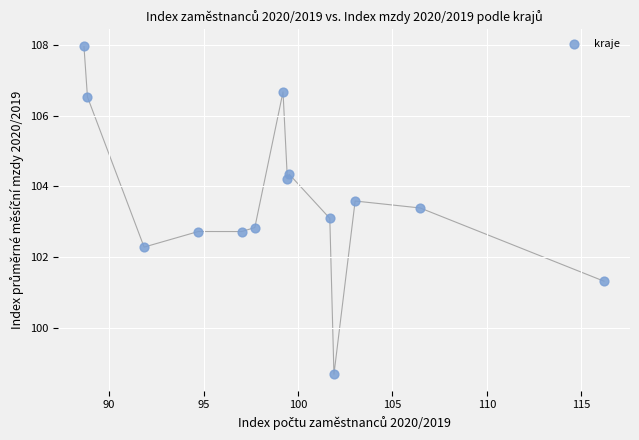

What is the range of X values (max minus min)?

27.5